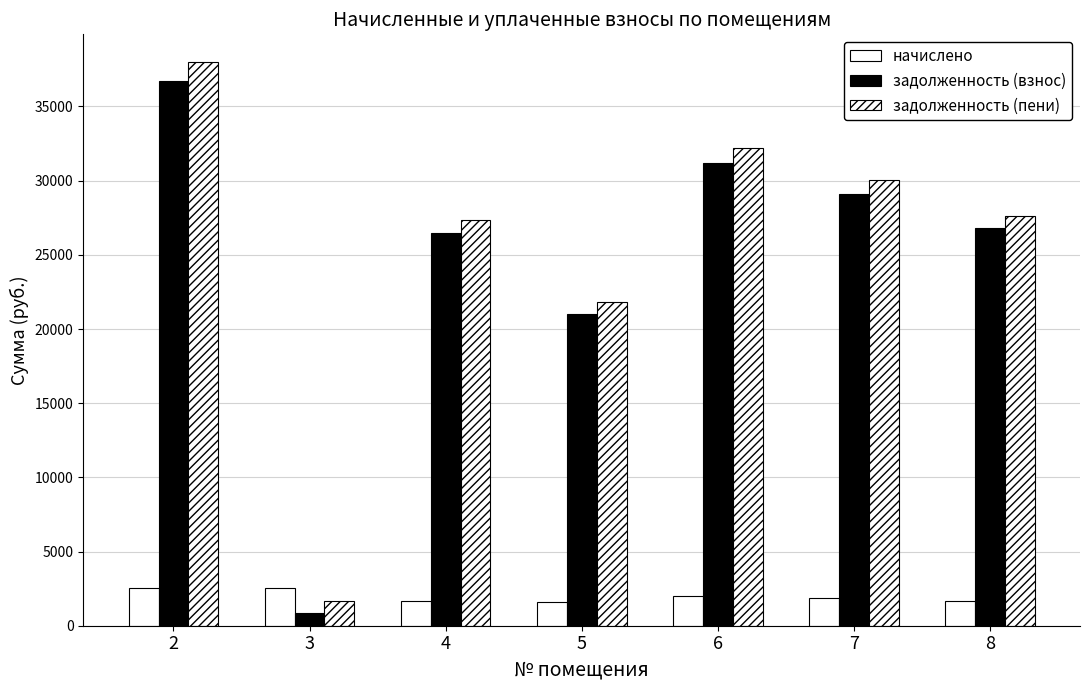

What is the lowest value of the начислено series?

1629.4